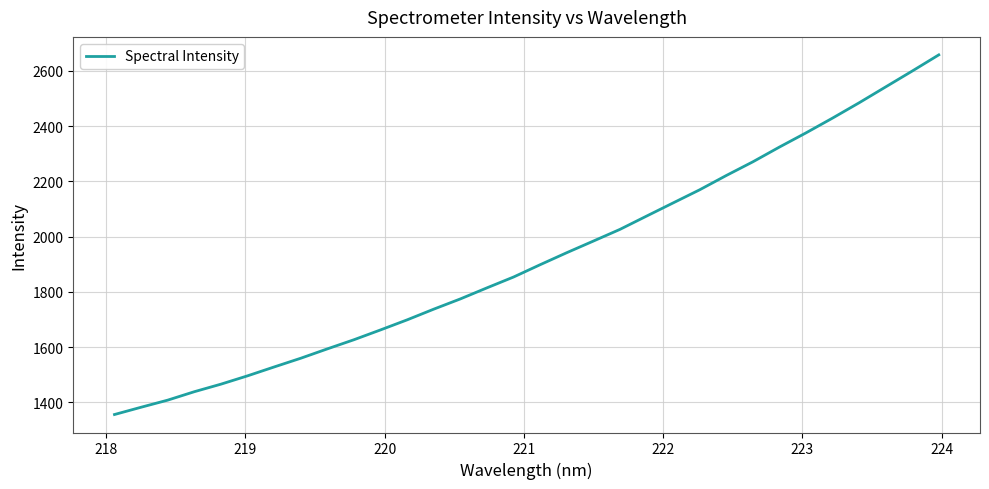

What is the smallest value displayed?

1356.3